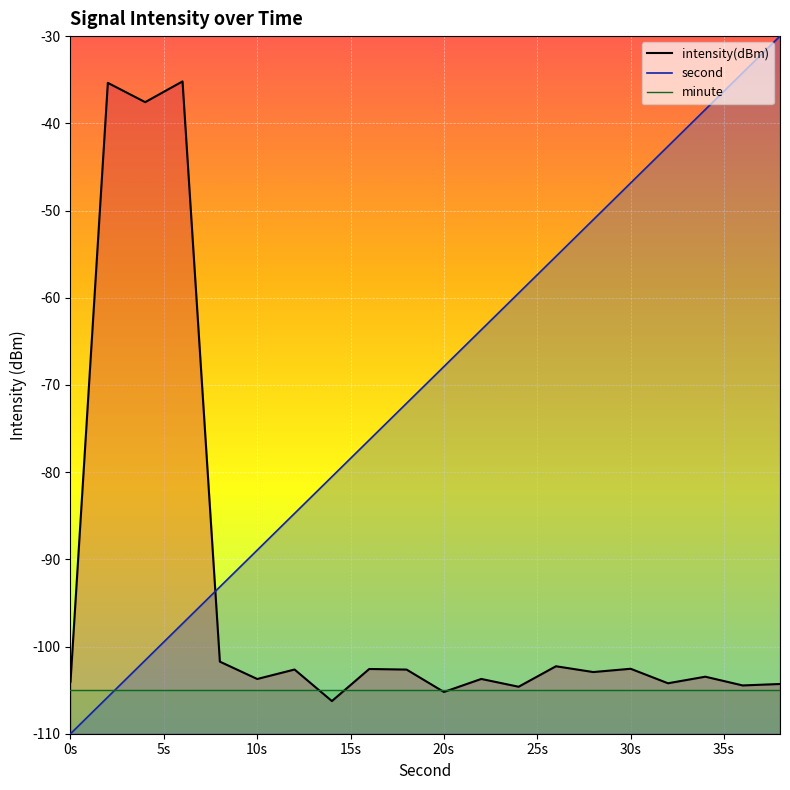

At how many categories does at least one series exceed -58?

10